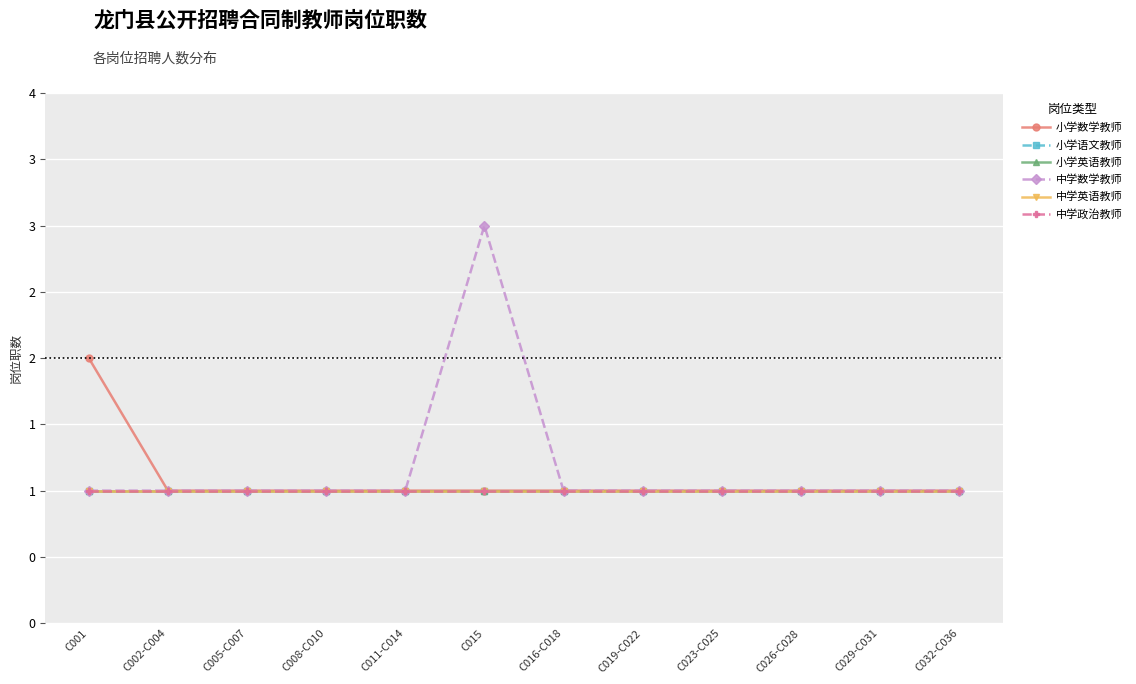

True or false: 小学语文教师 has more than 0 points higher than both neighbors.

False